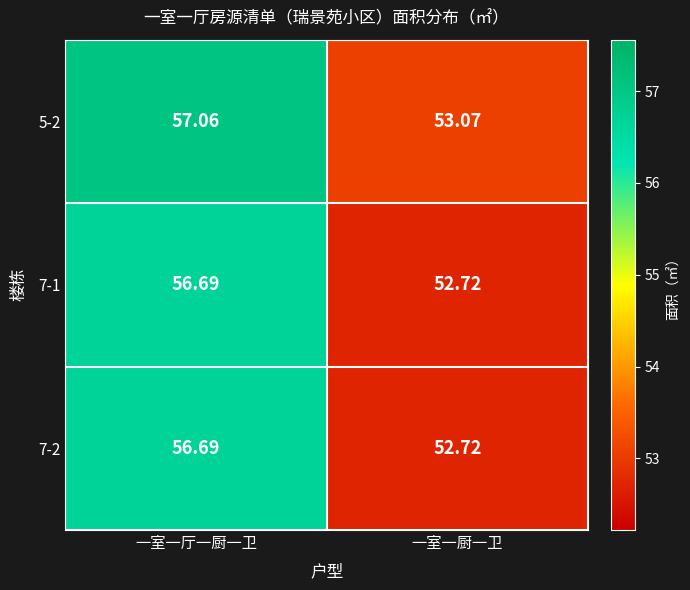

Where is 7-1 nearest to the value 54?

一室一厨一卫